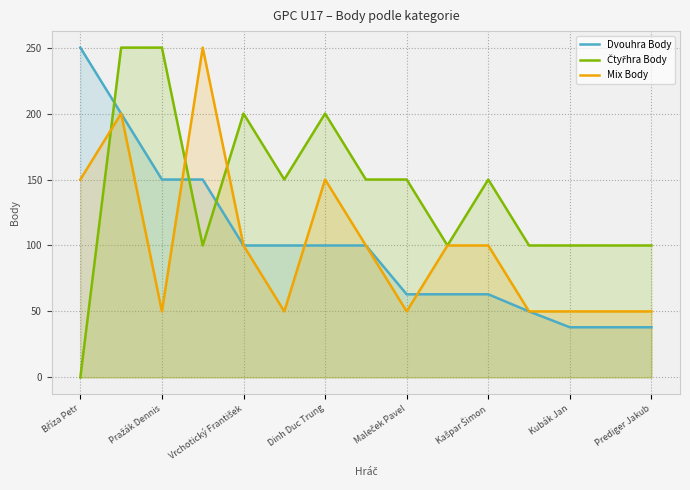

What is the total value across all series at Kubák Jan?

188